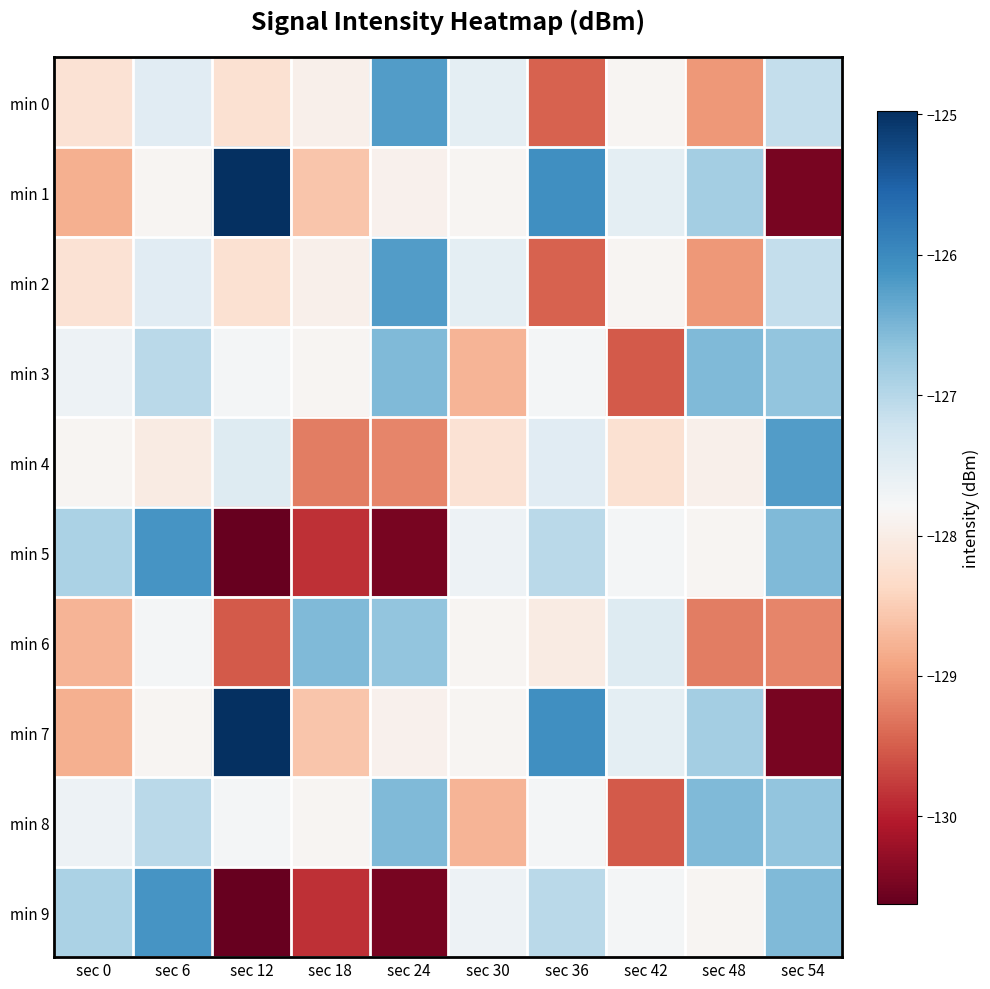

What is the maximum value shown in the chart?

-125.0